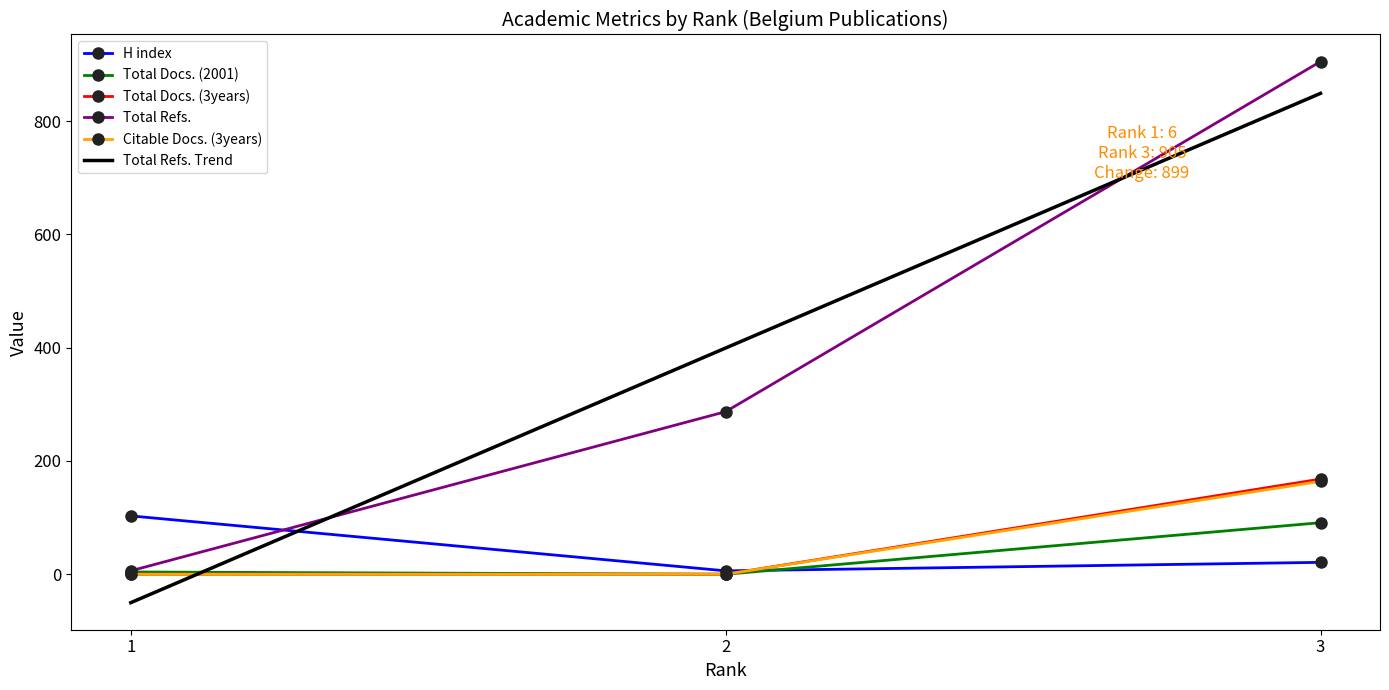

At which category is the sum across all series the highest?

3